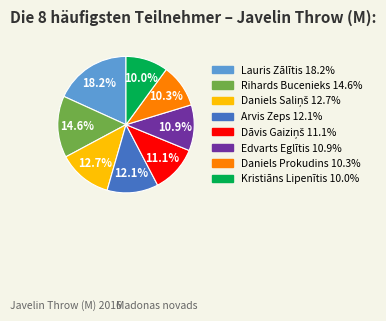

Is it true that Kristiāns Lipenītis is 10% of the pie?

True